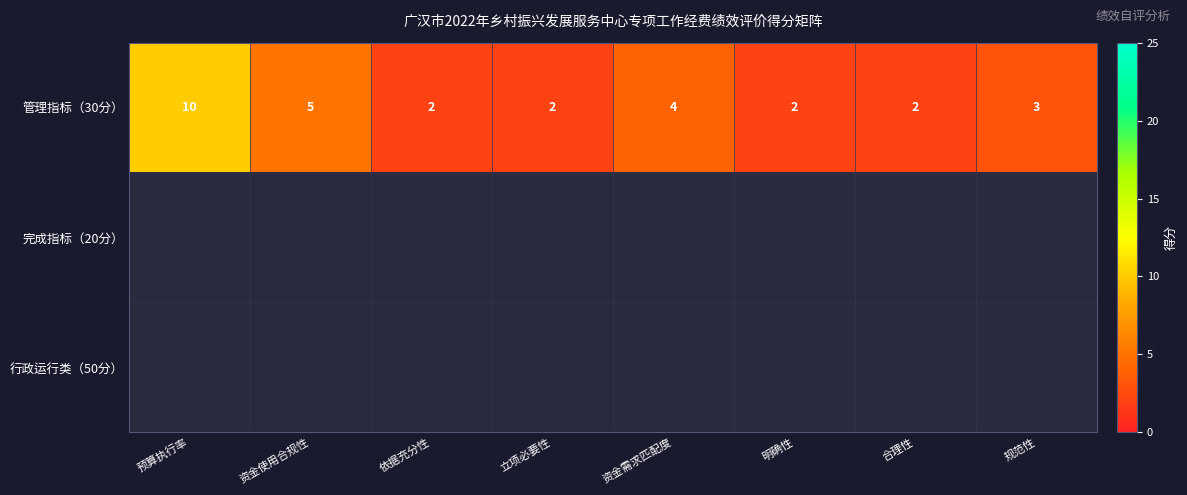

How many 管理指标（30分） values are between 2 and 5?

7